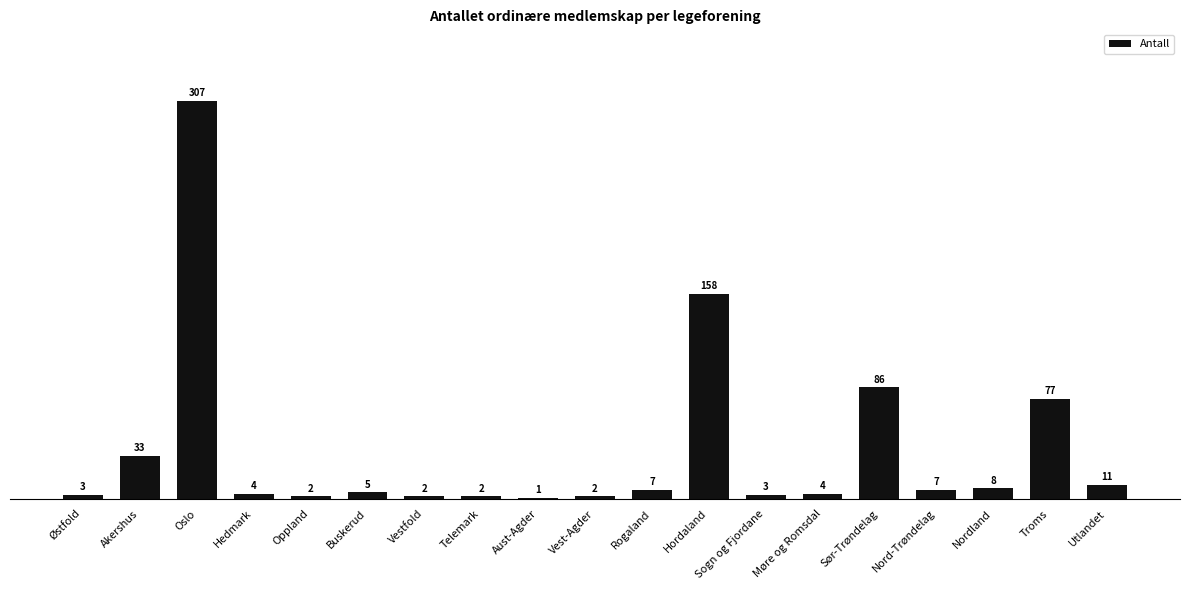

At which label does the data first exceed 5?

Akershus